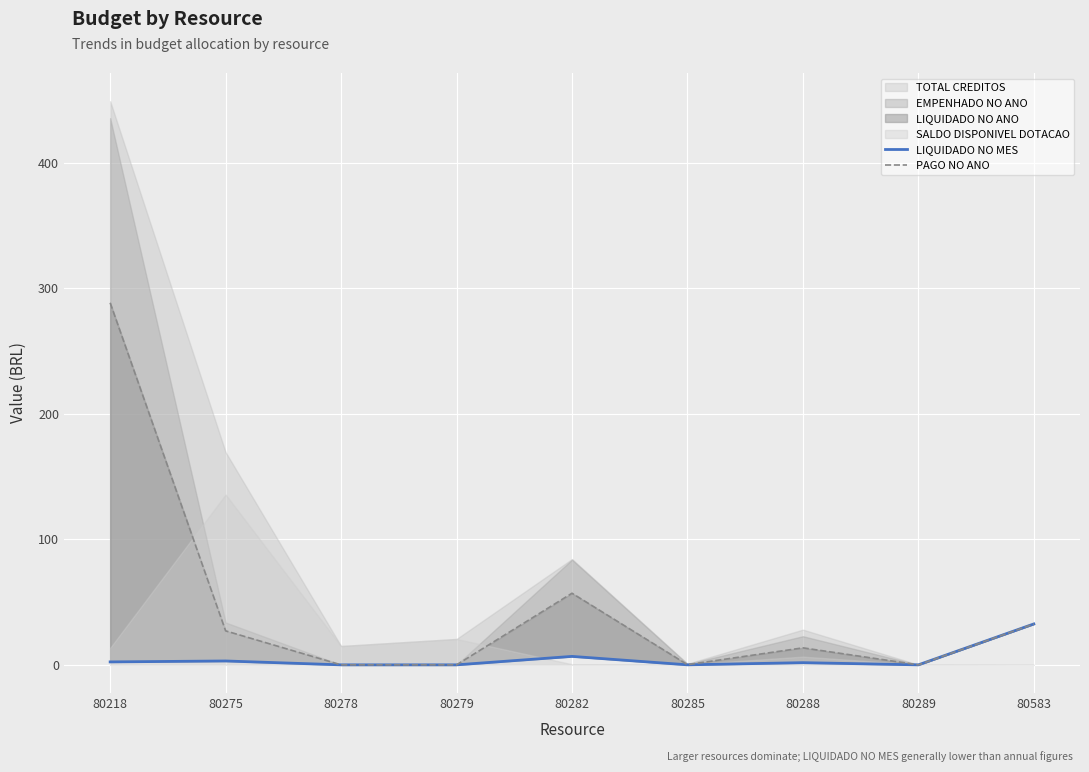

Where does the LIQUIDADO NO MES series first go above 1?

80218